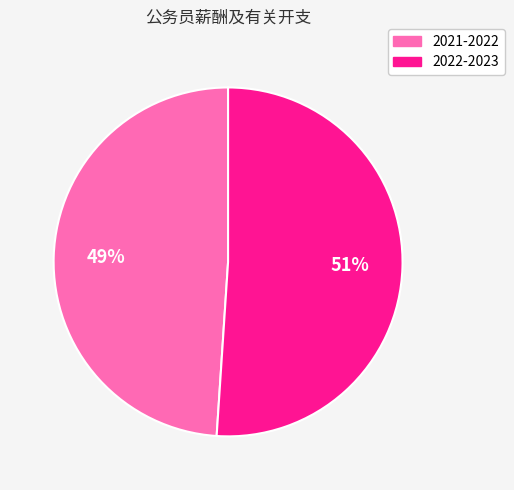

True or false: 2022-2023 accounts for 51% of the total.

True